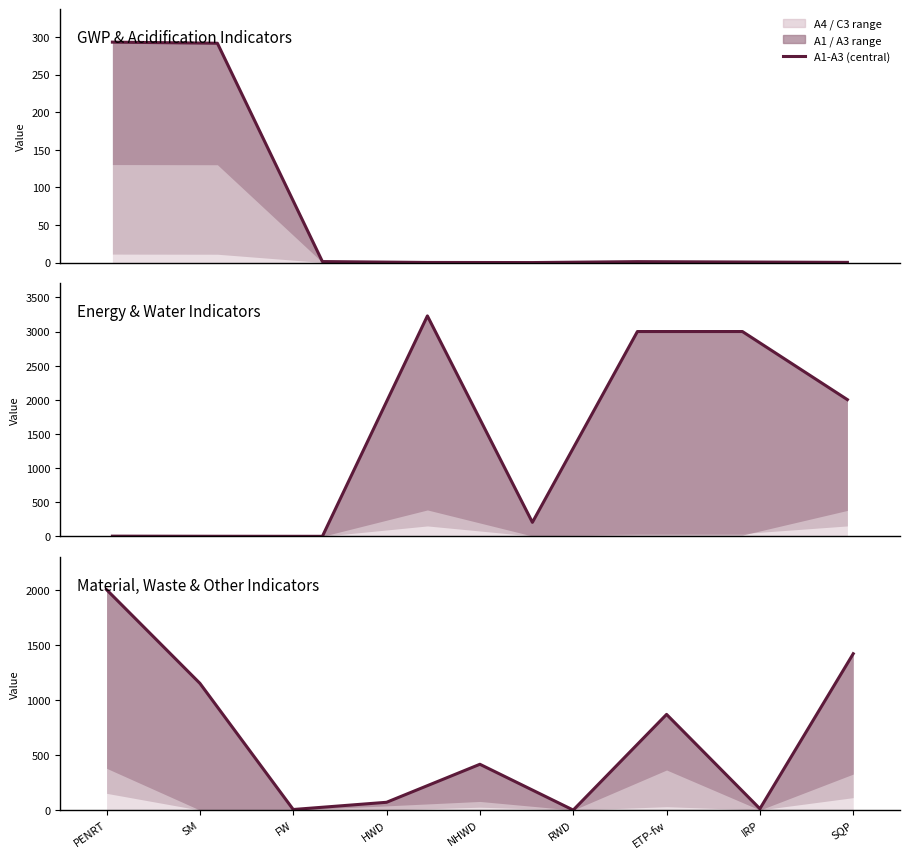

What is the value of the 4th point from the left?

70.8